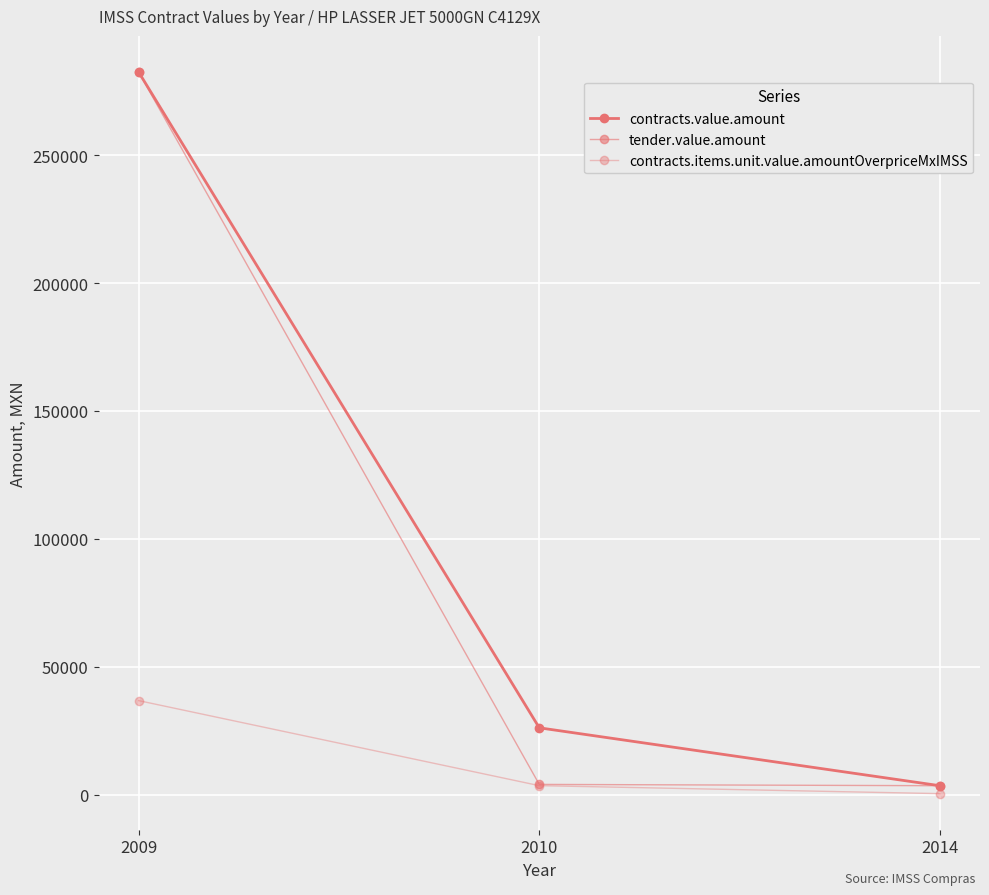

How many lines are shown in the chart?

3